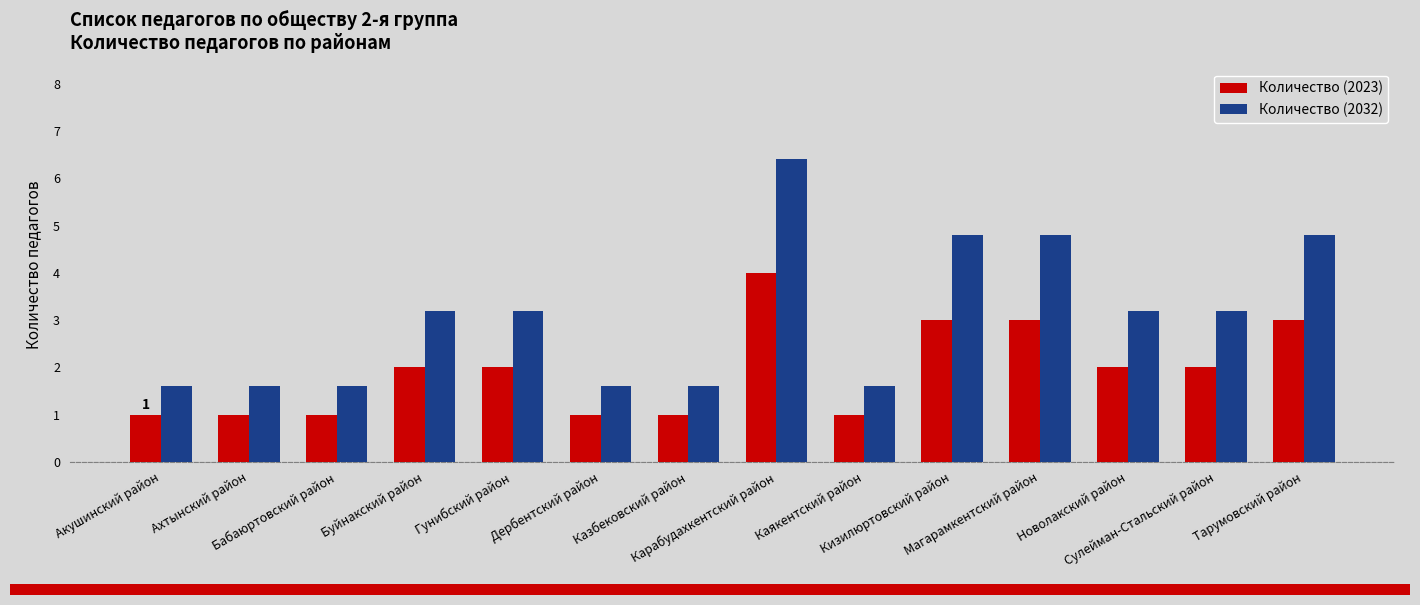

How many groups of bars are there?

14